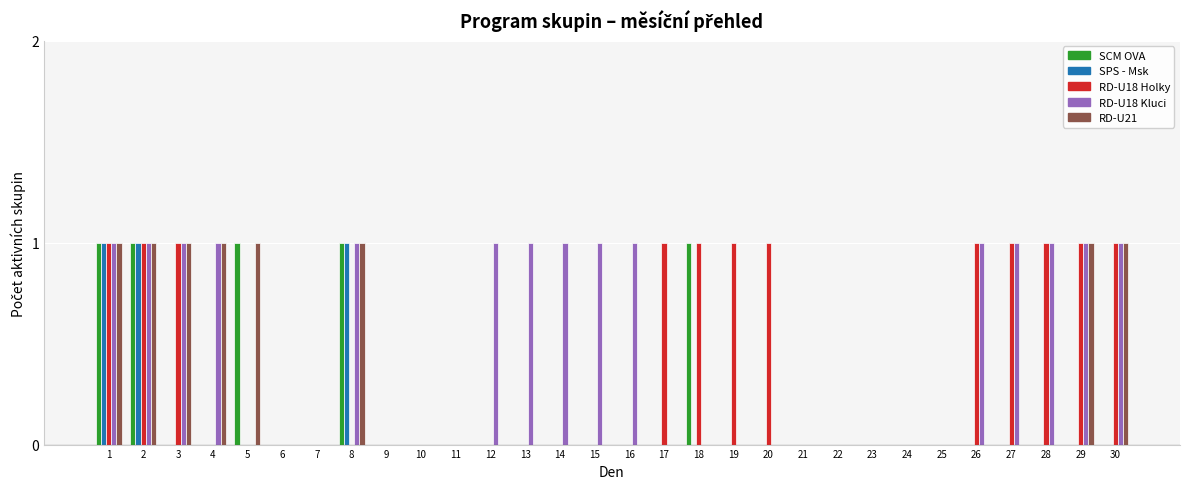

Which series has the largest total across all categories?

RD-U18 Kluci